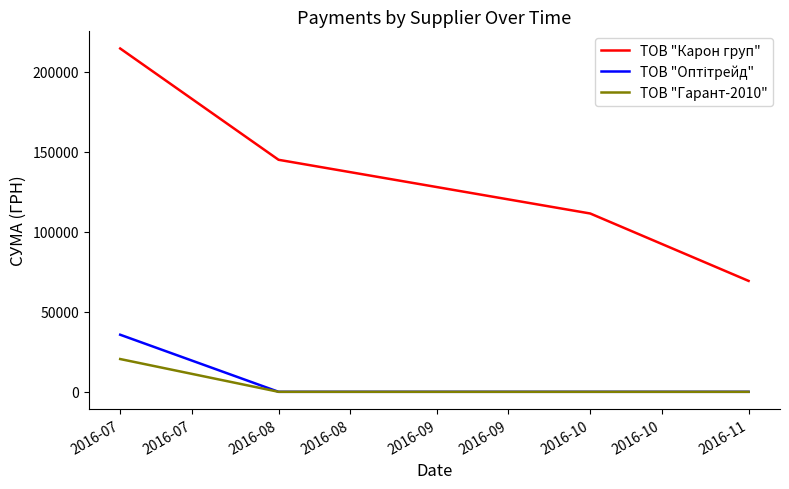

True or false: ТОВ "Гарант-2010" and ТОВ "Карон груп" intersect in this chart.

False